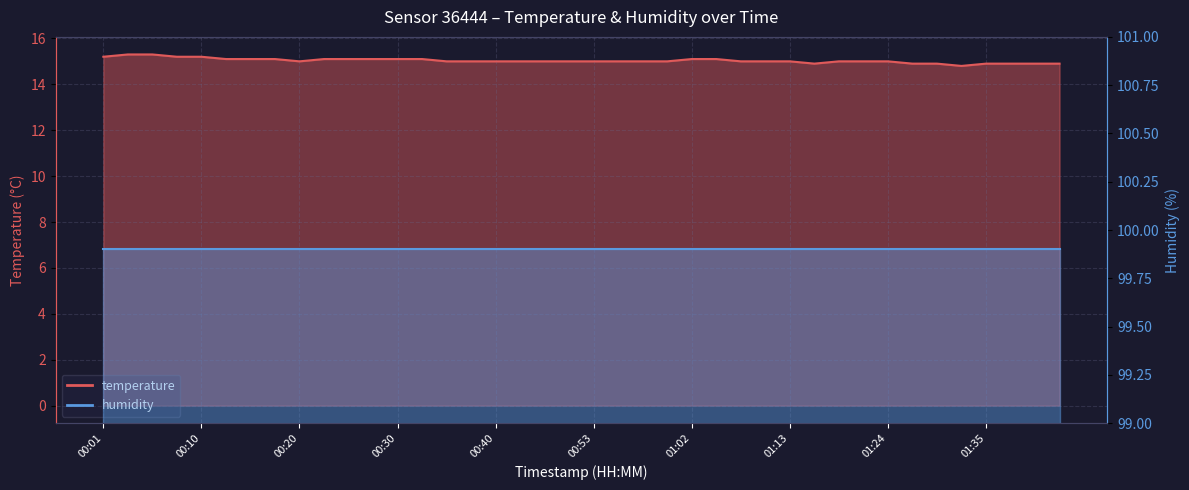

Reading right to left, list all the values displayed in this chart.

14.9	14.9	14.9	14.9	14.8	14.9	14.9	15.0	15.0	15.0	14.9	15.0	15.0	15.0	15.1	15.1	15.0	15.0	15.0	15.0	15.0	15.0	15.0	15.0	15.0	15.0	15.1	15.1	15.1	15.1	15.1	15.0	15.1	15.1	15.1	15.2	15.2	15.3	15.3	15.2